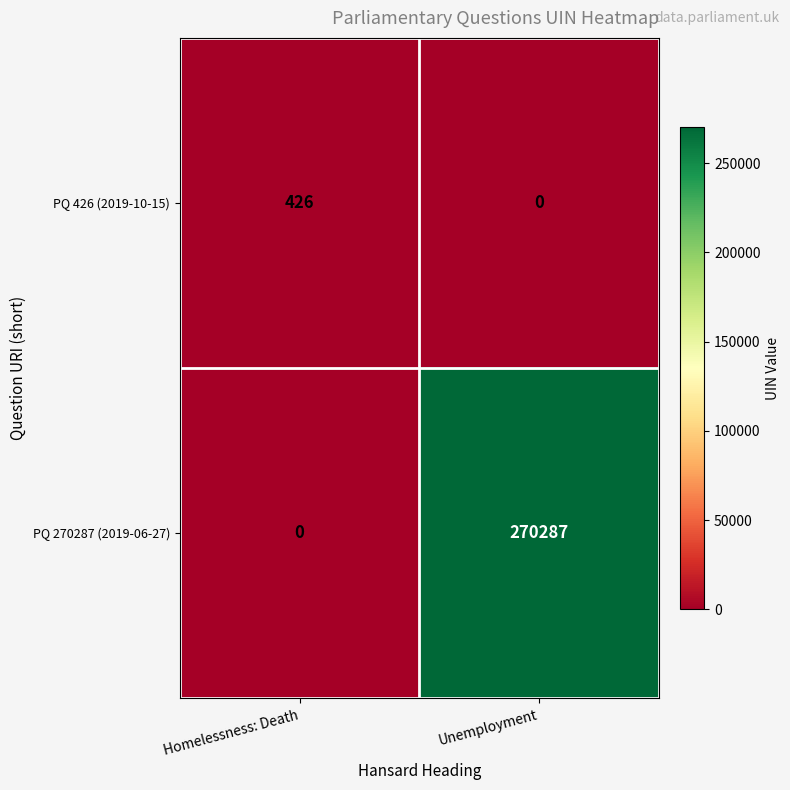

What is the sum of the PQ 270287 (2019-06-27) values at Homelessness: Death and Unemployment?

270287